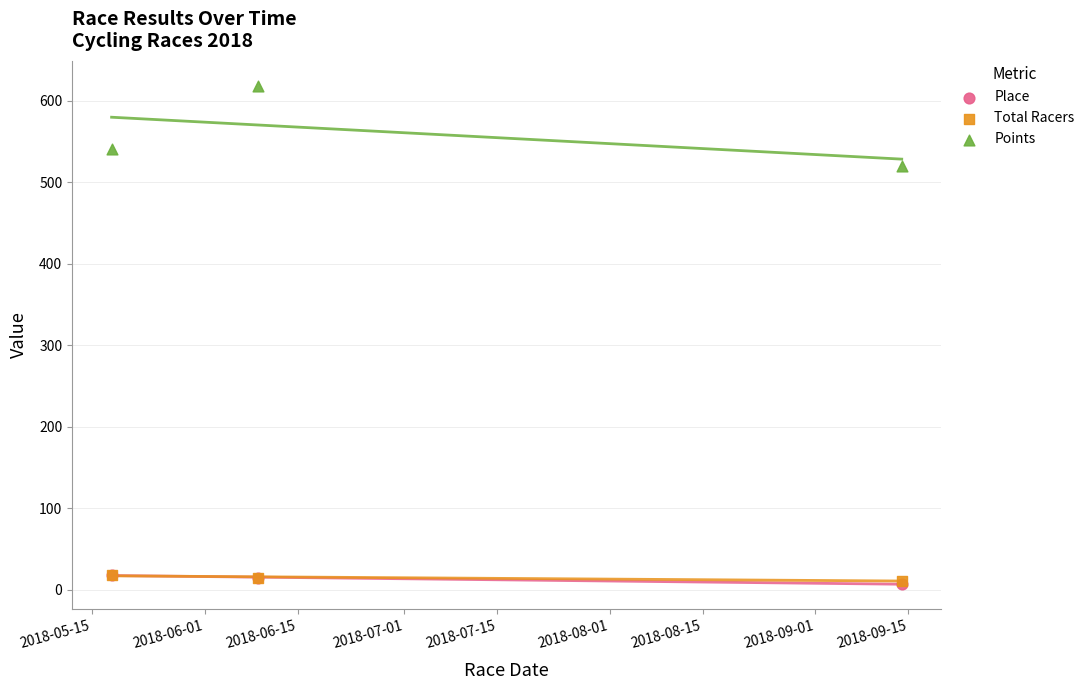

What are all the series names shown in the legend?

Place, Total Racers, Points